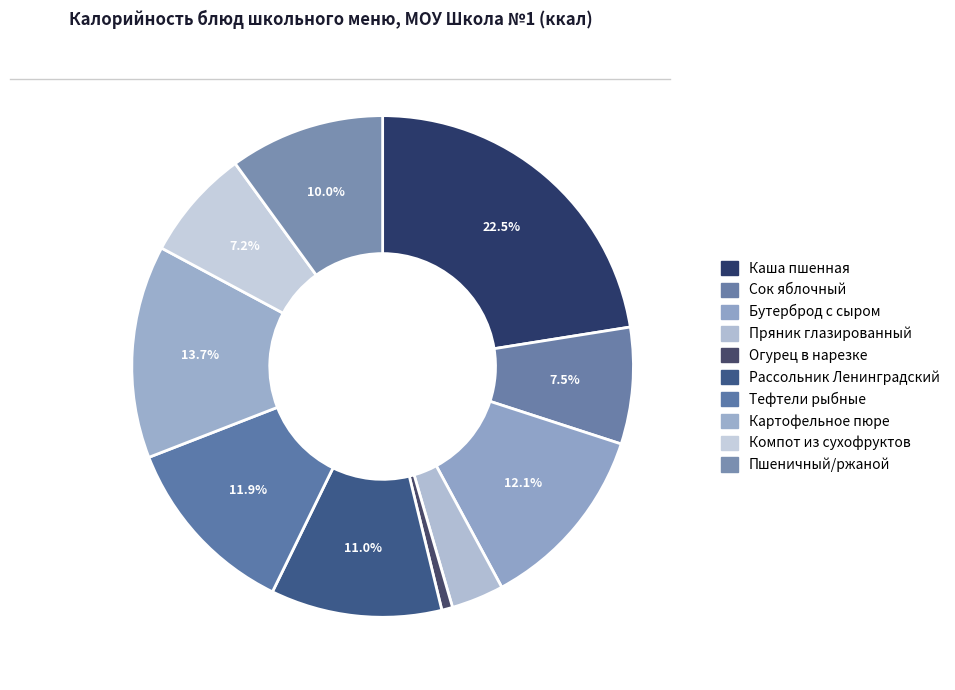

What is the change in value from Каша пшенная to Сок яблочный?

-194.5